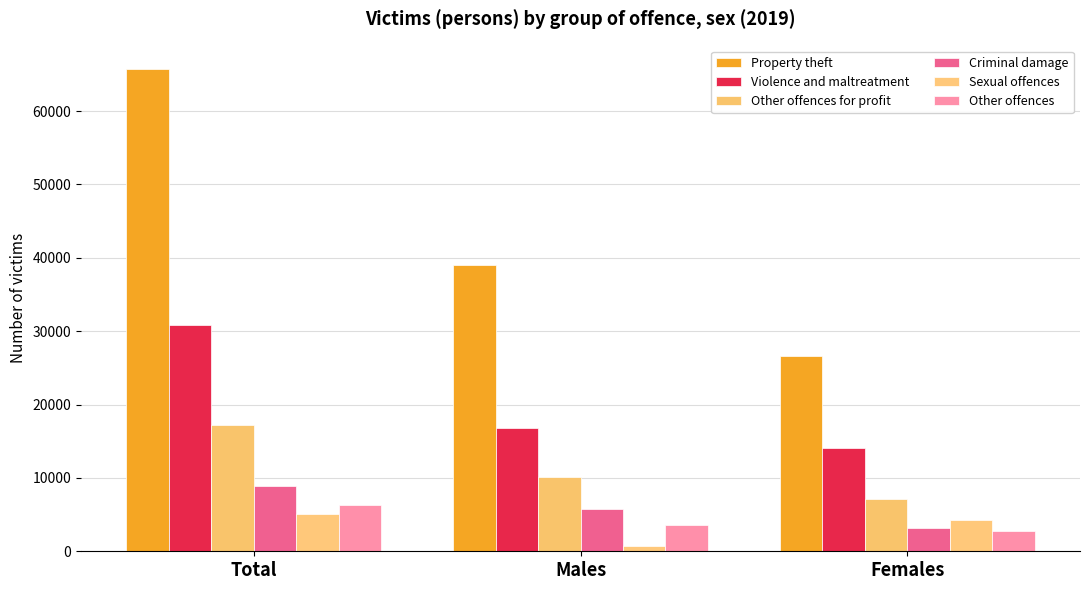

Is it true that Other offences for profit equals 7089 at Females?

True